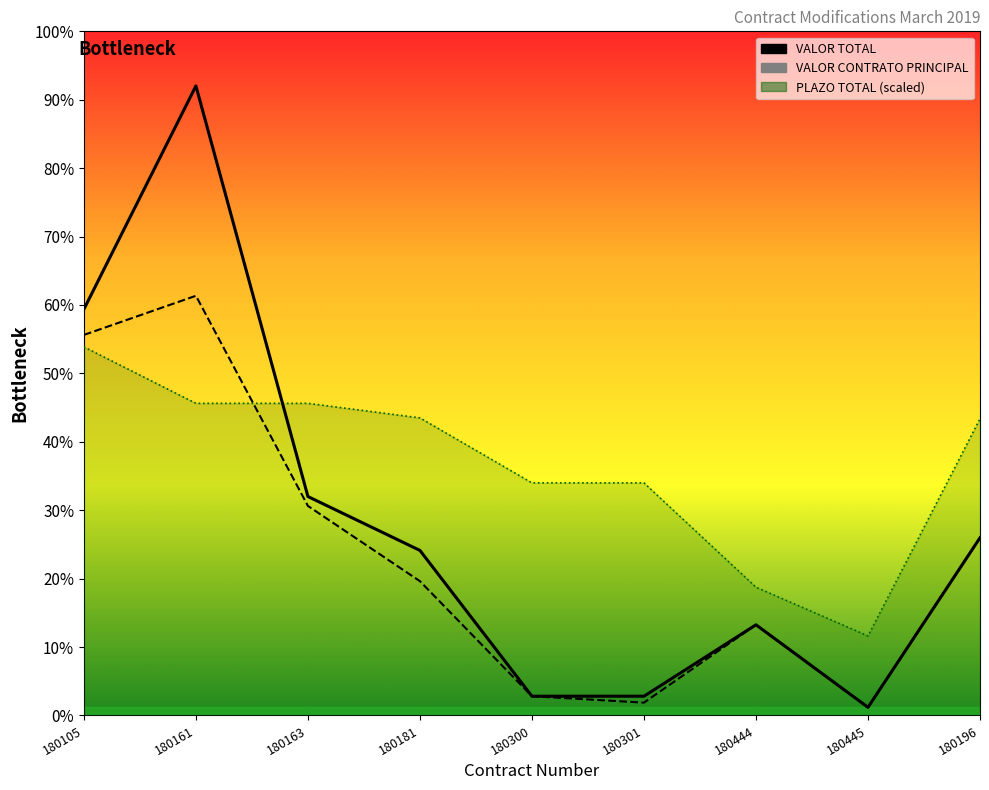

Between 180105 and 180196, which series saw the biggest shift?

VALOR TOTAL